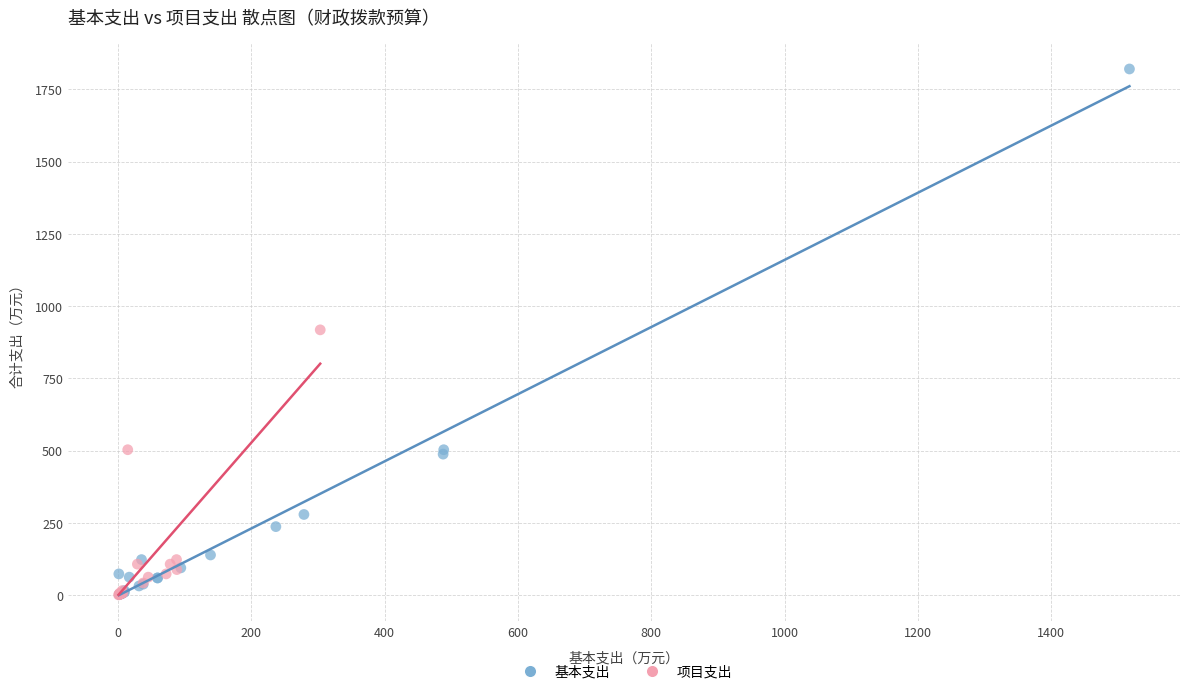

Which series has the widest spread of Y values?

基本支出